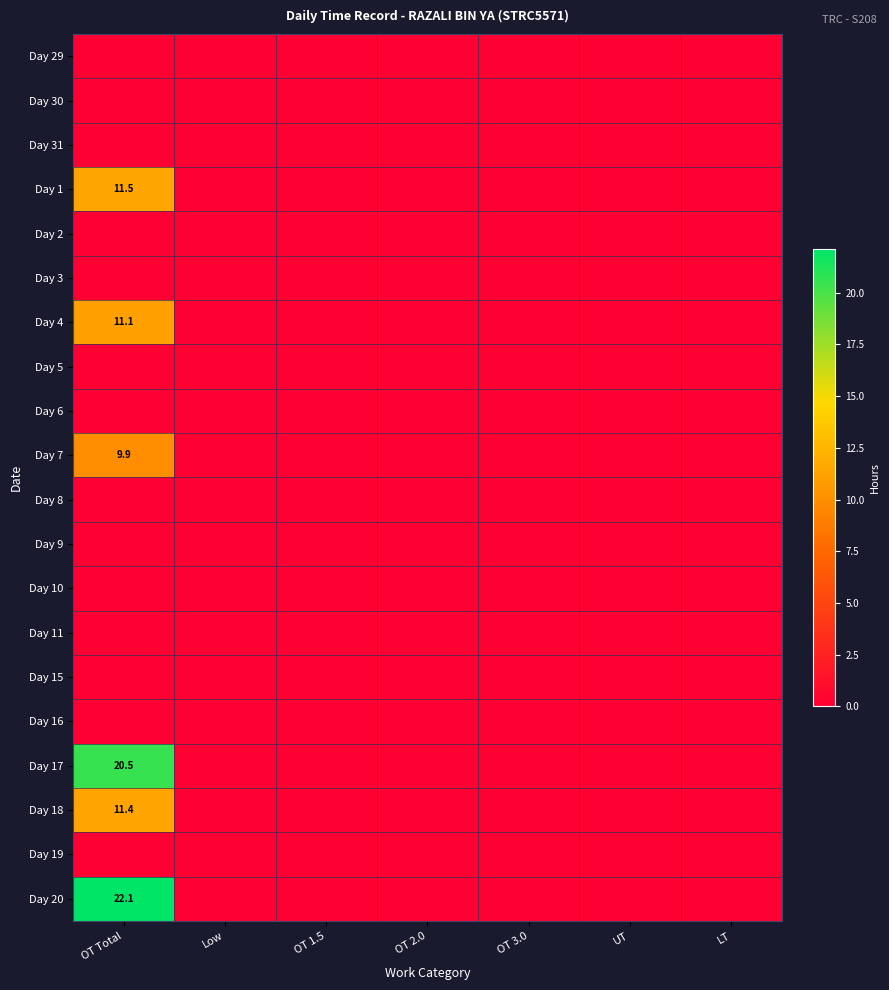

What is the maximum value shown in the chart?

22.1